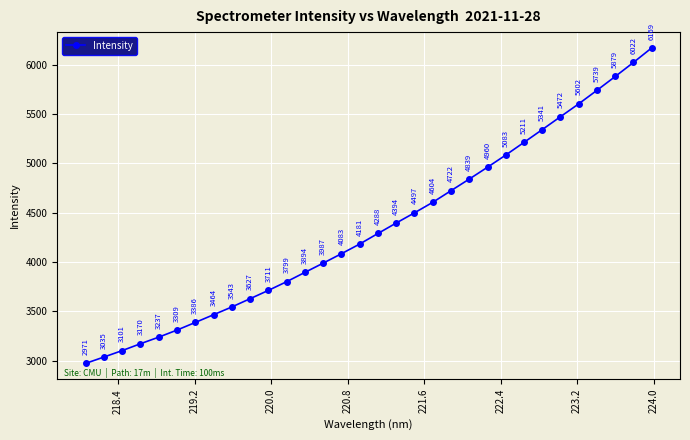

Does the chart display data point markers on the line(s)?

Yes